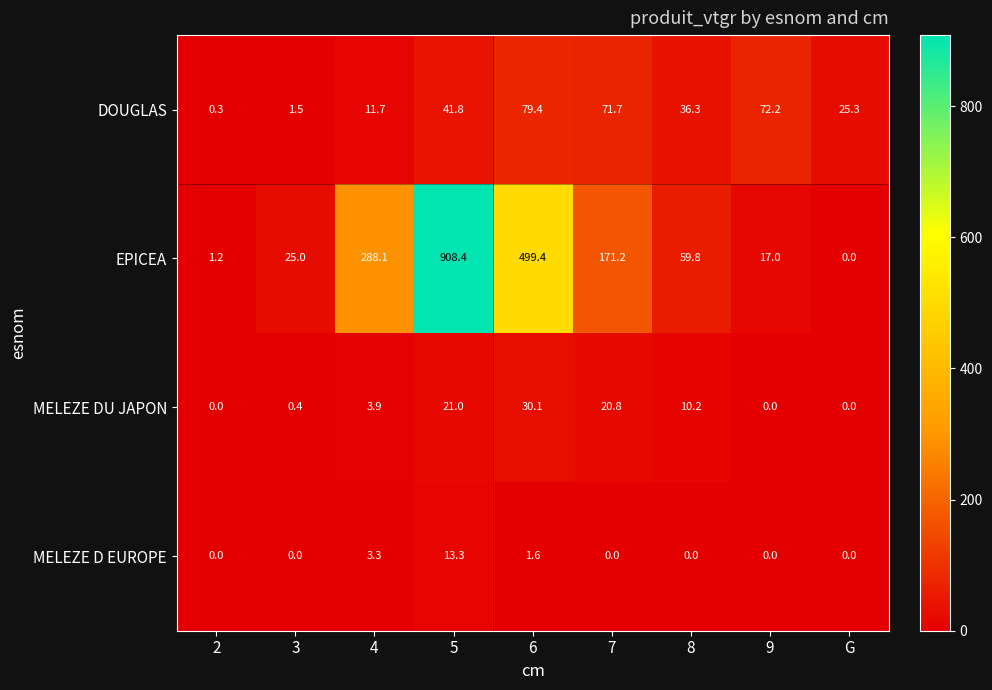

Rank the series by their maximum value, from highest to lowest.

EPICEA, DOUGLAS, MELEZE DU JAPON, MELEZE D EUROPE